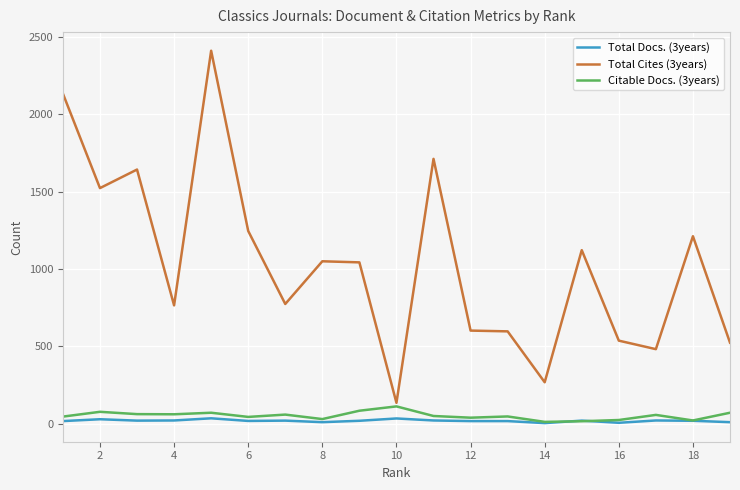

True or false: Total Cites (3years) and Citable Docs. (3years) intersect in this chart.

False